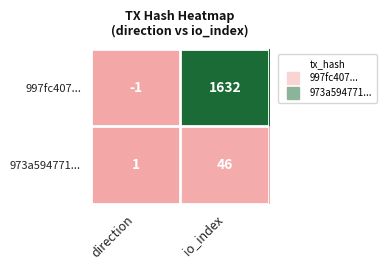

Between direction and io_index, which series saw the biggest shift?

997fc407...